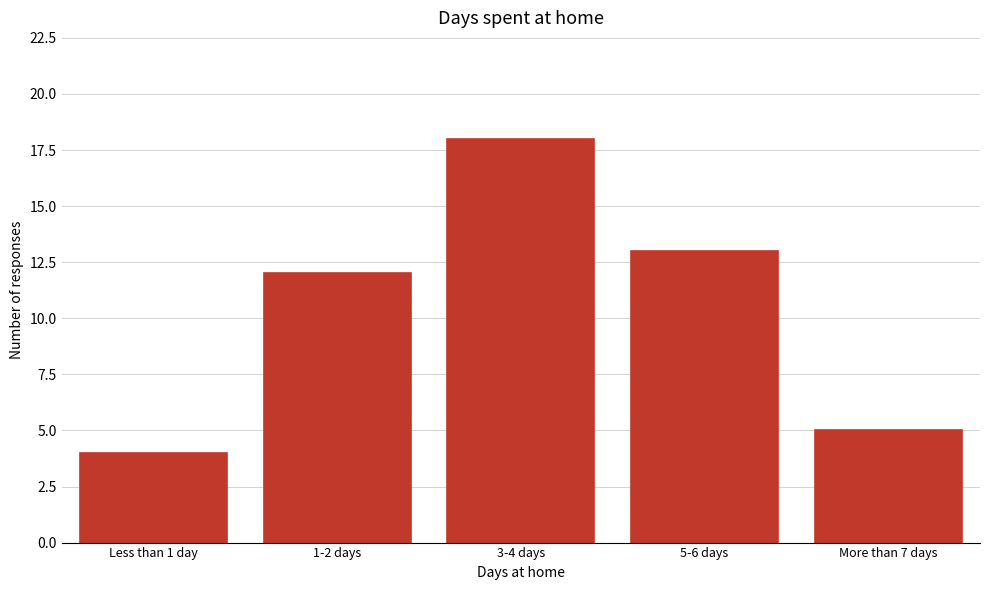

Reading right to left, extract all data points from this chart.

5	13	18	12	4